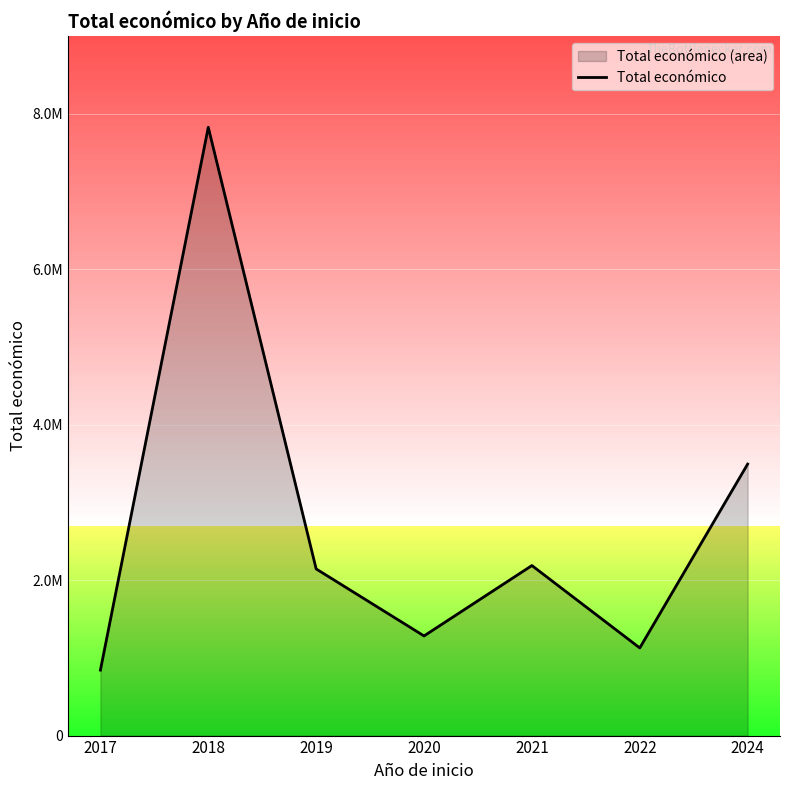

What is the value of the 1st point from the left?

842014